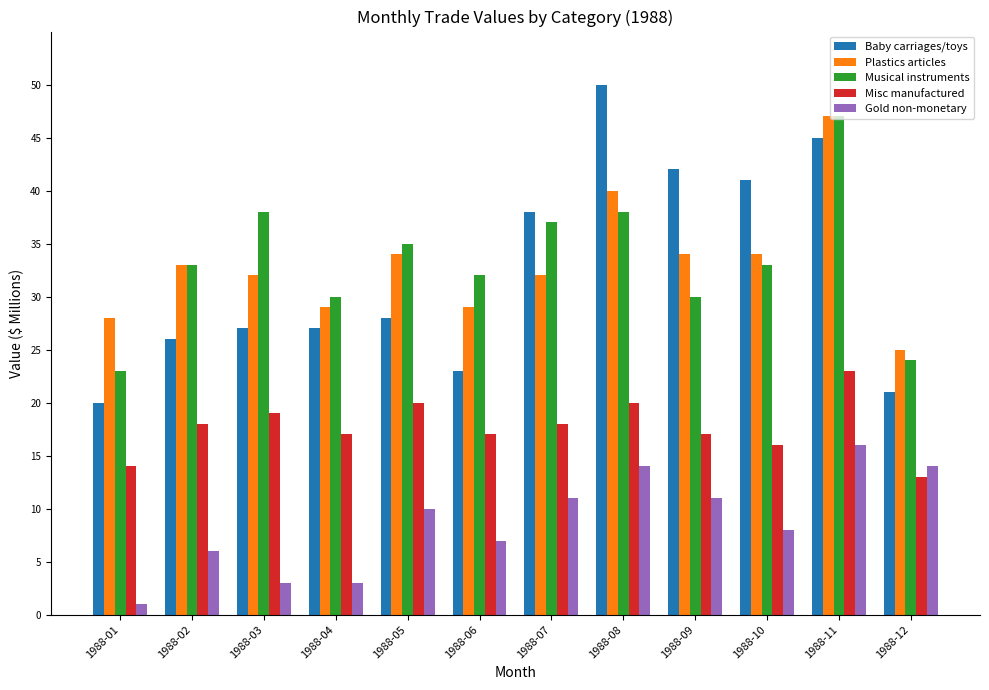

How many distinct data groups are displayed?

5